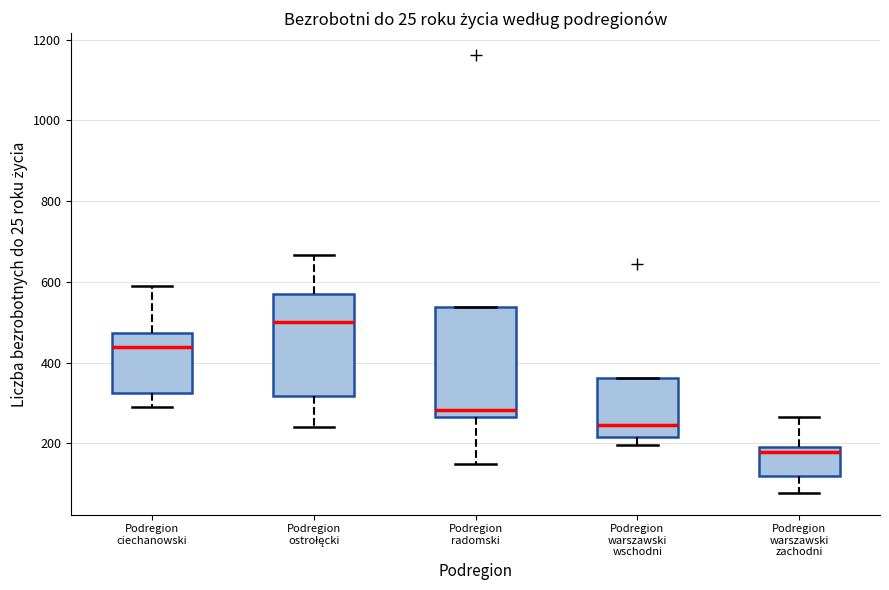

Where does the upper whisker of the box for Podregion ostrołęcki end on the y-axis? The values are not printed on the chart, so give them approximately, as read against the axis.

660